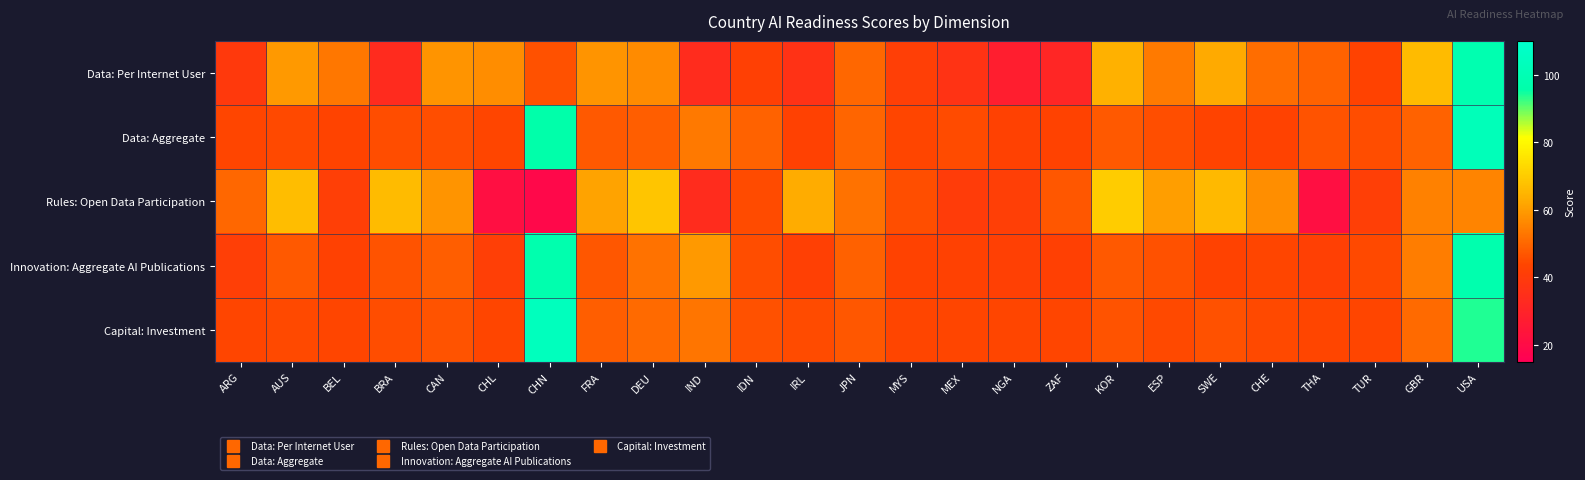

What is the total value across all series at DEU?

276.8